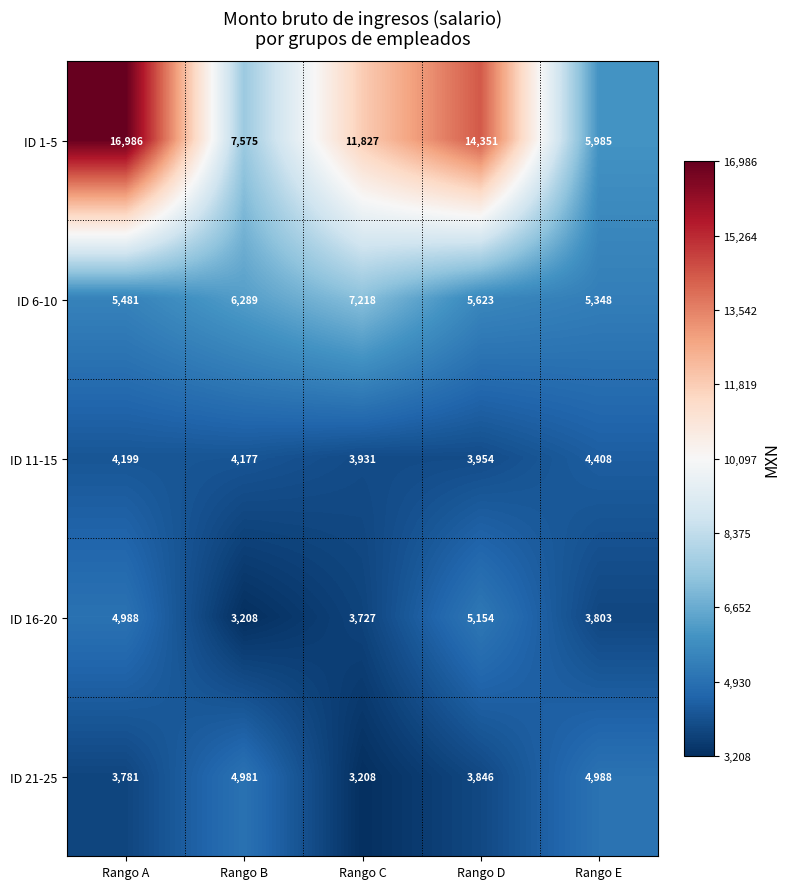

Reading left to right, transcribe all the data shown in this chart.

ID 1-5: 16986	7575	11827	14351	5985
ID 6-10: 5481	6289	7218	5623	5348
ID 11-15: 4199	4177	3931	3954	4408
ID 16-20: 4988	3208	3727	5154	3803
ID 21-25: 3781	4981	3208	3846	4988